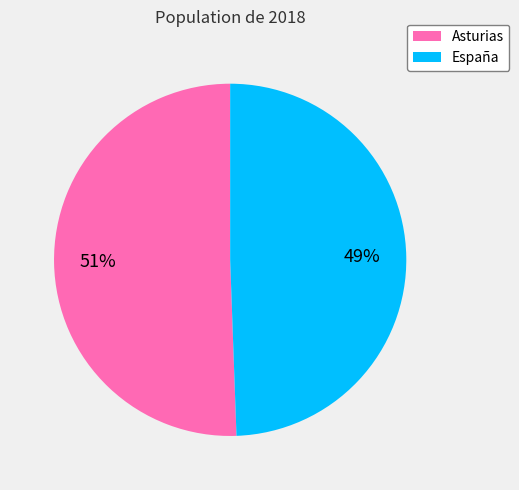

True or false: Asturias accounts for 51% of the total.

True